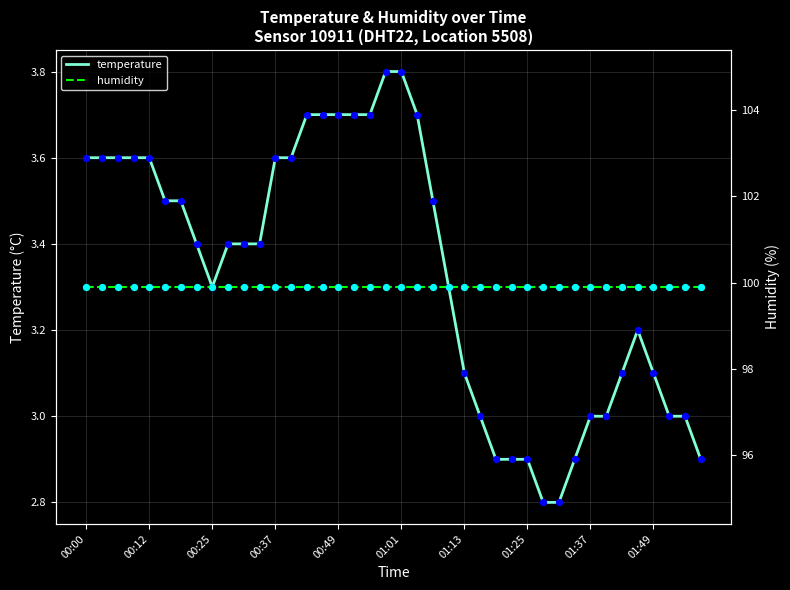

What is the total value across all series at 17?

103.6